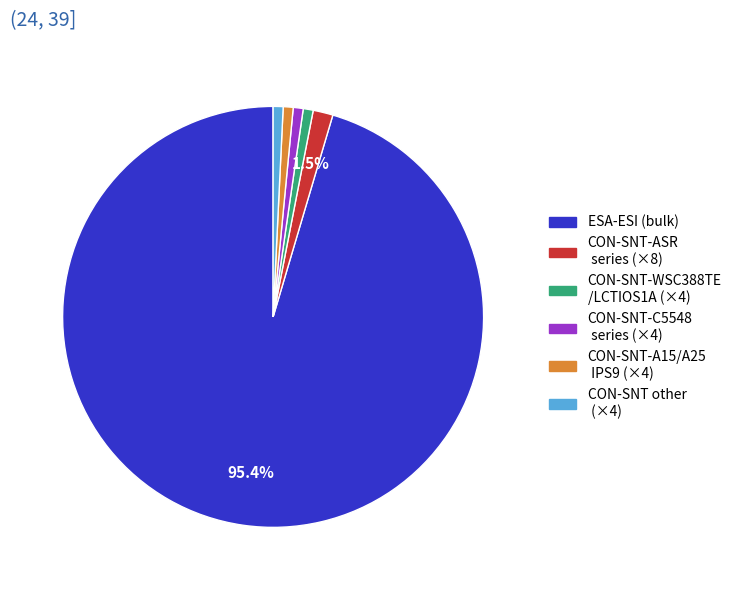

Do CON-SNT-C5548 series (×4) and CON-SNT-A15/A25 IPS9 (×4) together represent more than half of the pie?

No